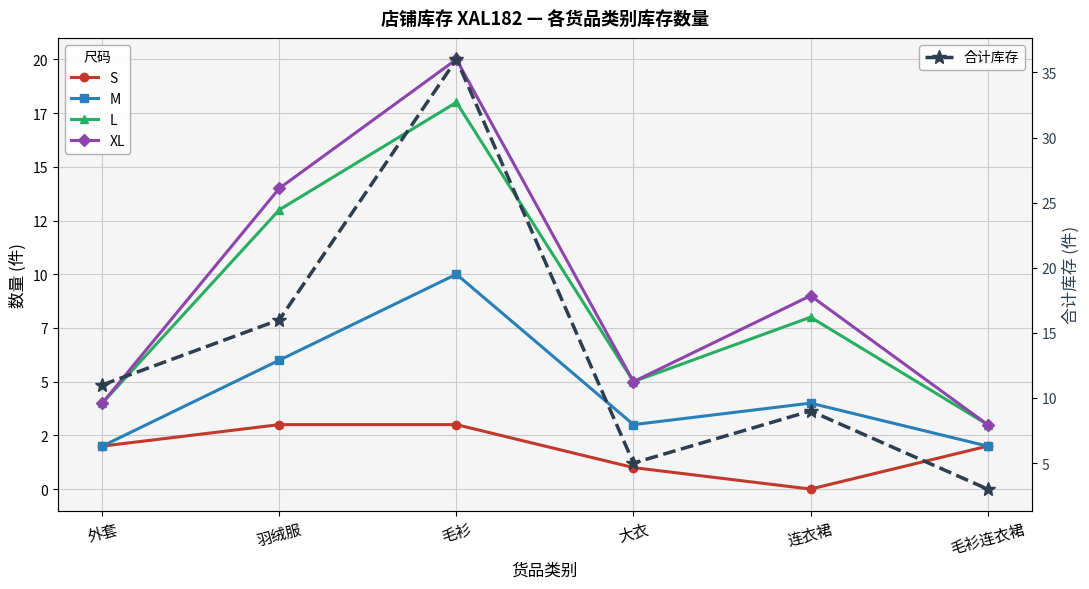

How many series are shown in this chart?

5